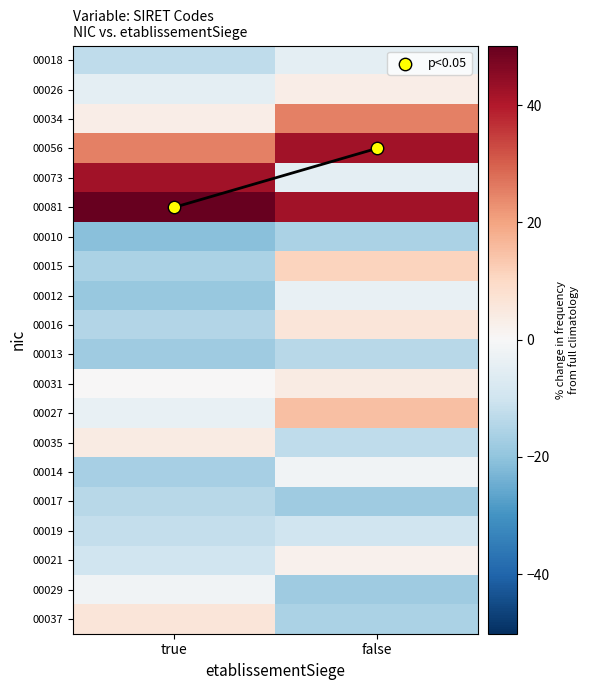

Reading right to left, transcribe all the data shown in this chart.

00018: false=-4.8	true=-12.8
00026: false=3.2	true=-4.8
00034: false=25.2	true=3.2
00056: false=42.2	true=25.2
00073: false=-4.8	true=42.2
00081: false=42.2	true=50.2
00010: false=-15.8	true=-20.8
00015: false=11.2	true=-15.8
00012: false=-3.8	true=-18.8
00016: false=6.2	true=-14.8
00013: false=-13.8	true=-17.8
00031: false=4.2	true=0.2
00027: false=15.2	true=-3.8
00035: false=-12.8	true=4.2
00014: false=-1.8	true=-16.8
00017: false=-17.8	true=-13.8
00019: false=-9.8	true=-11.8
00021: false=2.2	true=-9.8
00029: false=-17.8	true=-1.8
00037: false=-15.8	true=6.2